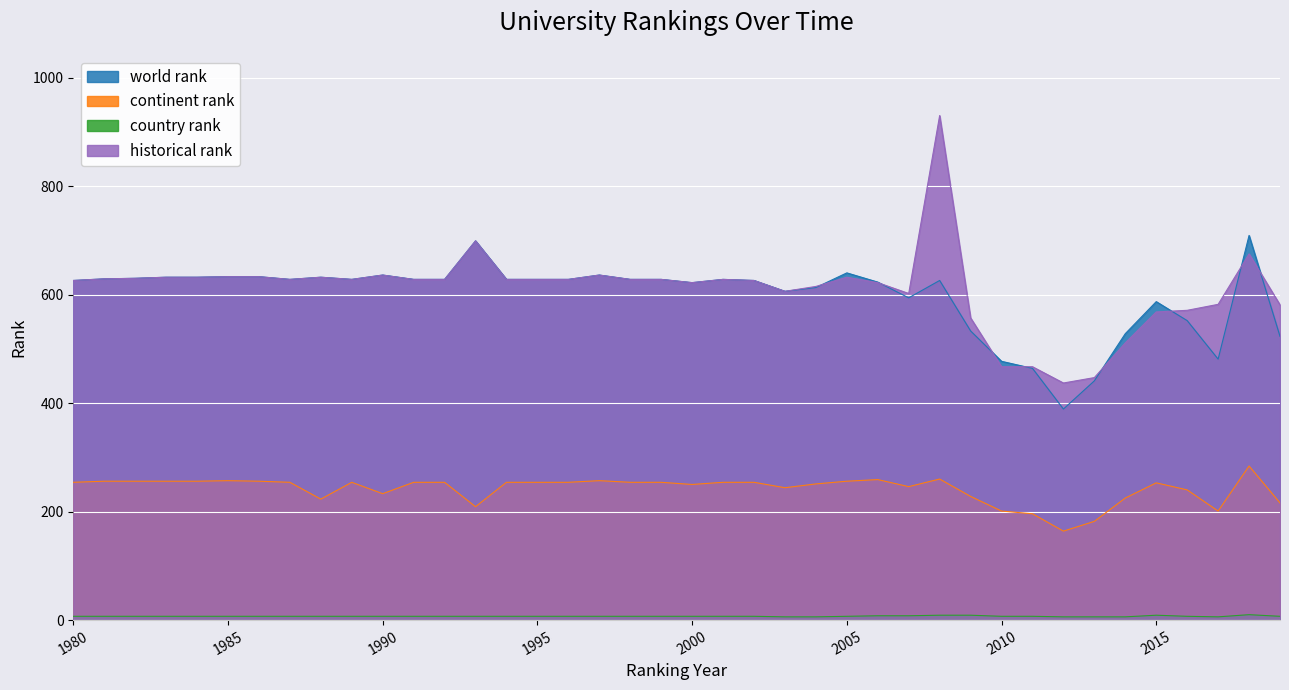

Which category has the lowest value in the historical rank series?

2012